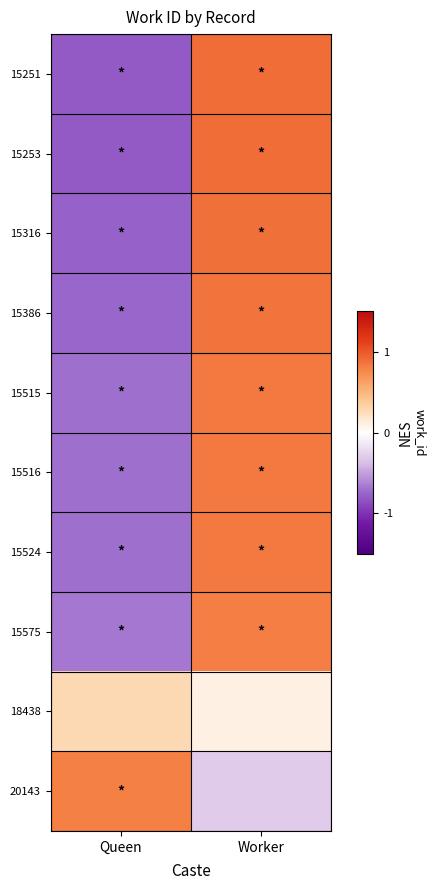

What is the minimum value shown in the chart?

-0.8